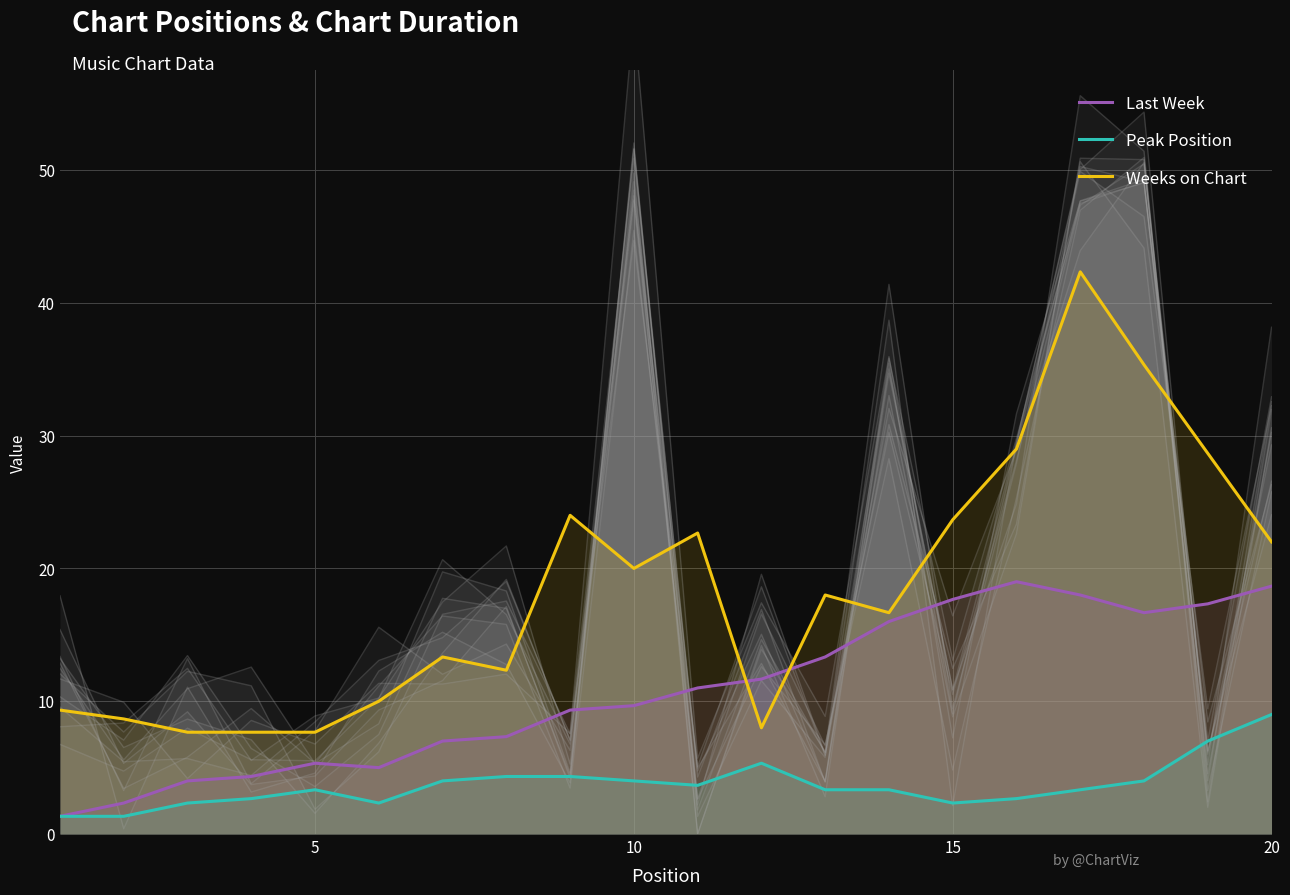

True or false: Weeks on Chart has a value of 33.6 at 20.

False